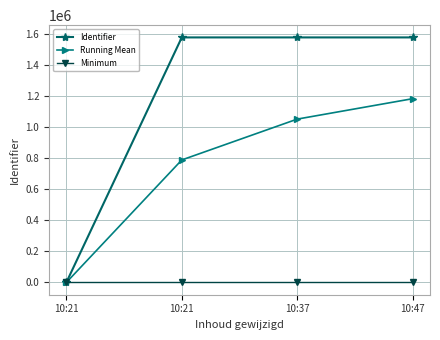

What are all the series names shown in the legend?

Identifier, Running Mean, Minimum